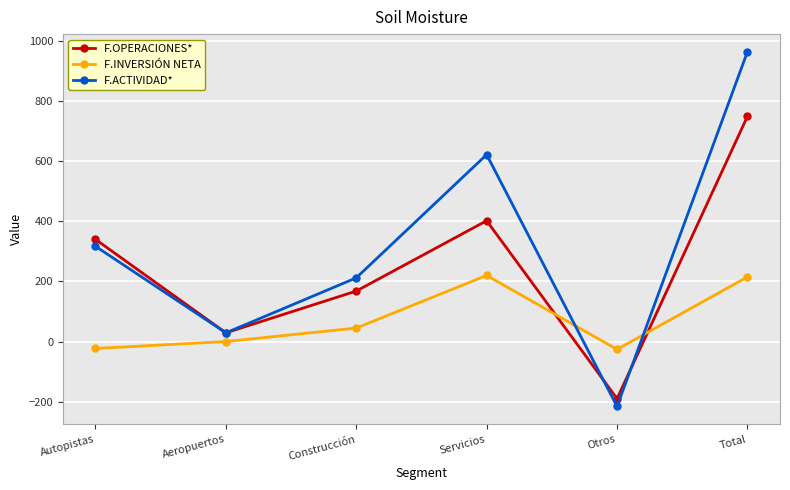

At which category is the sum across all series the highest?

Total